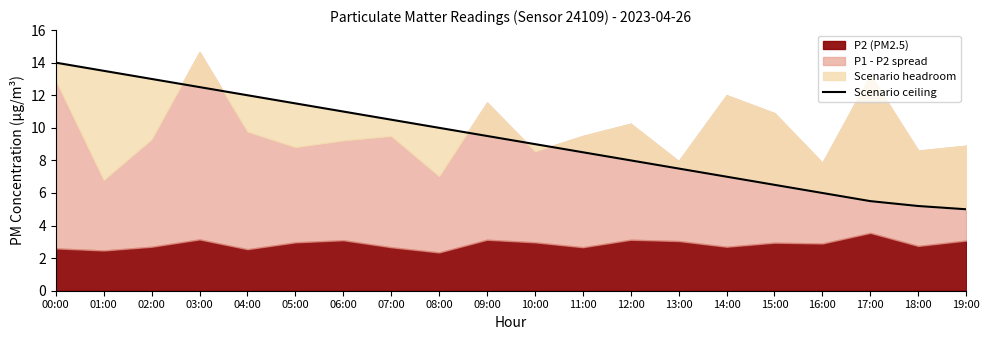

What is the value of the 16th point from the left?

6.5